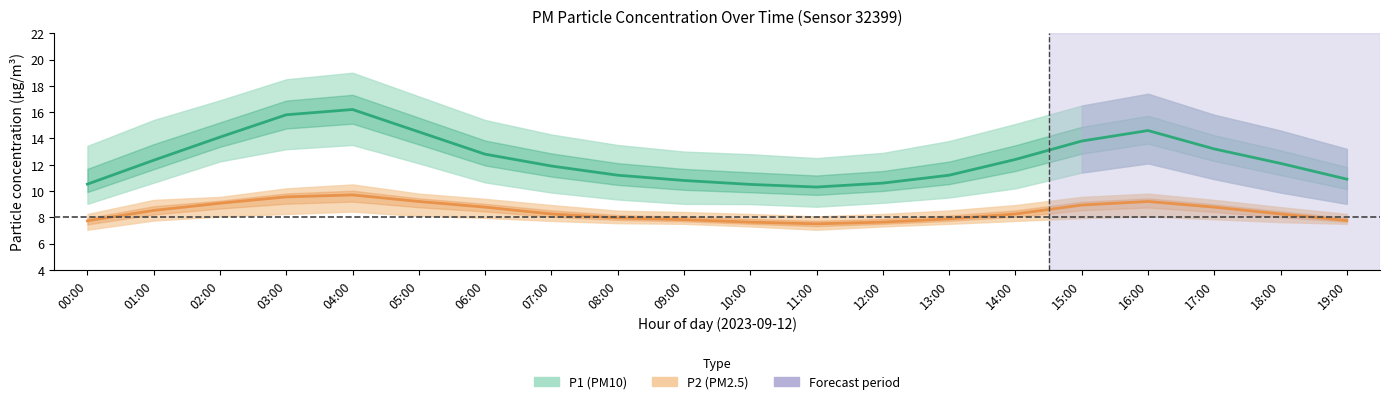

Which series changed the most between 05:00 and 14:00?

P1 (PM10)